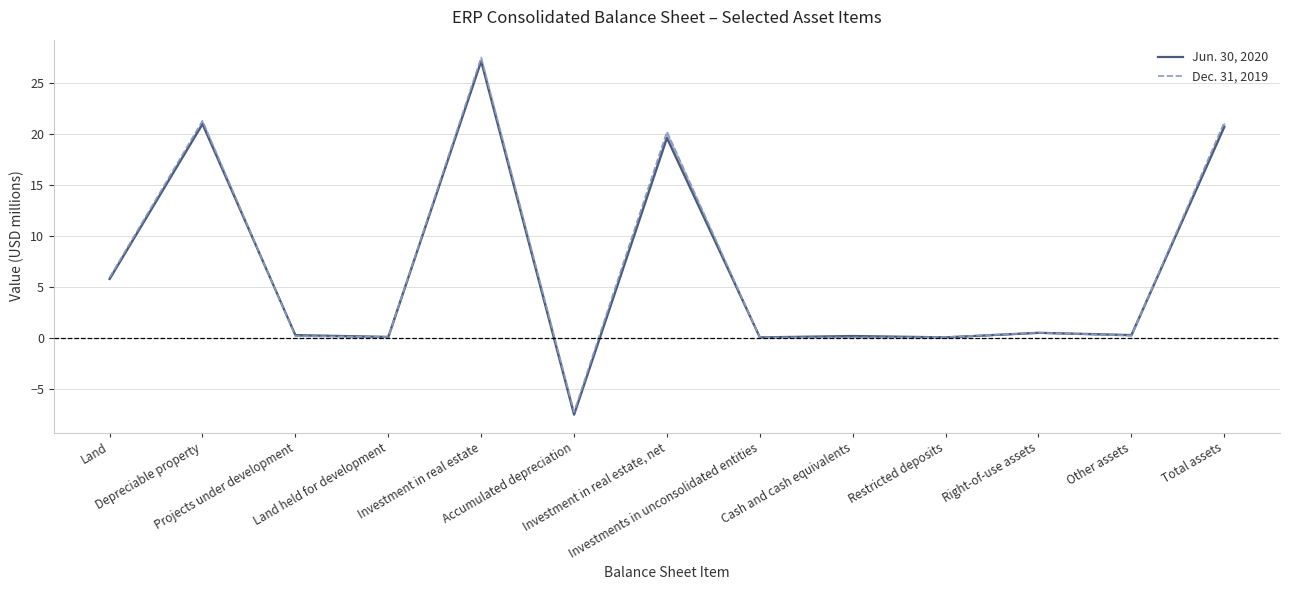

What are all the series names shown in the legend?

Jun. 30, 2020, Dec. 31, 2019